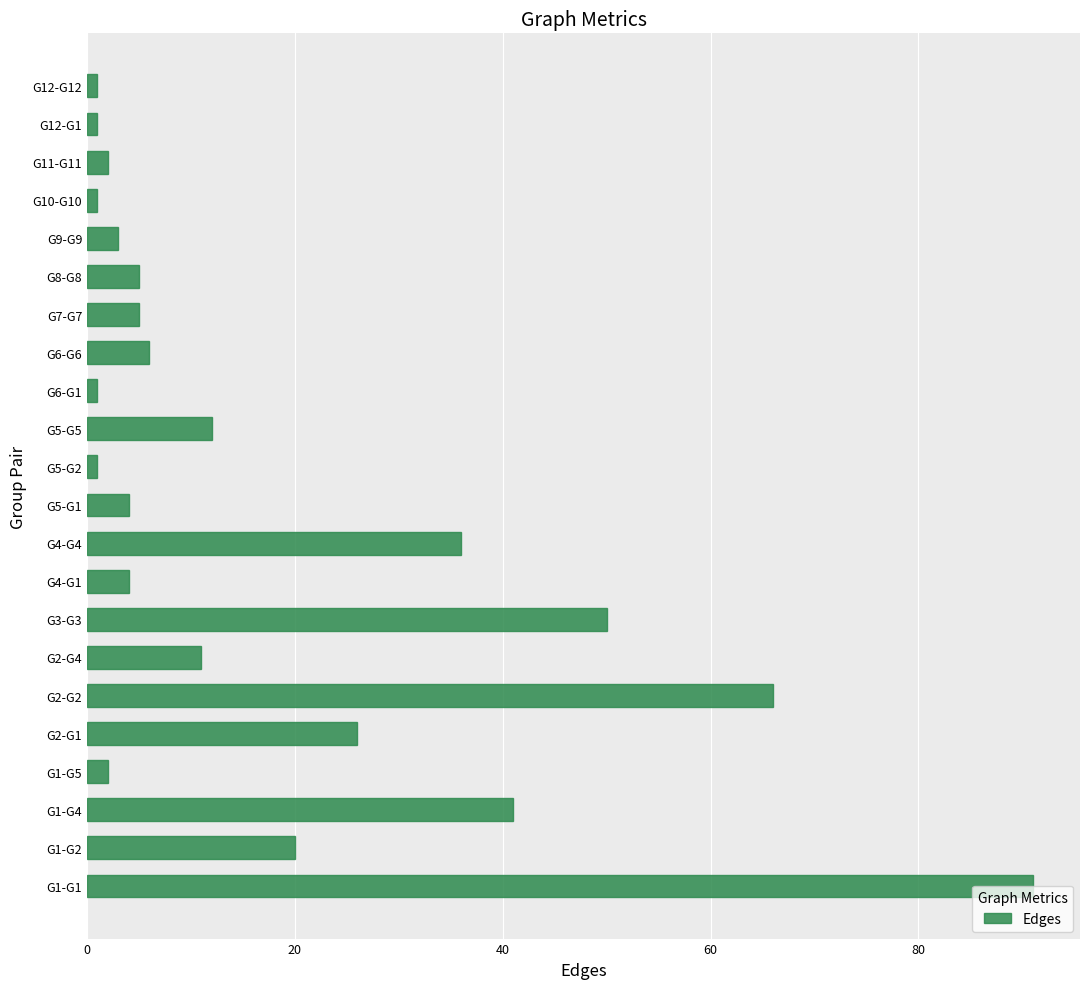

What is the minimum value shown in the chart?

1